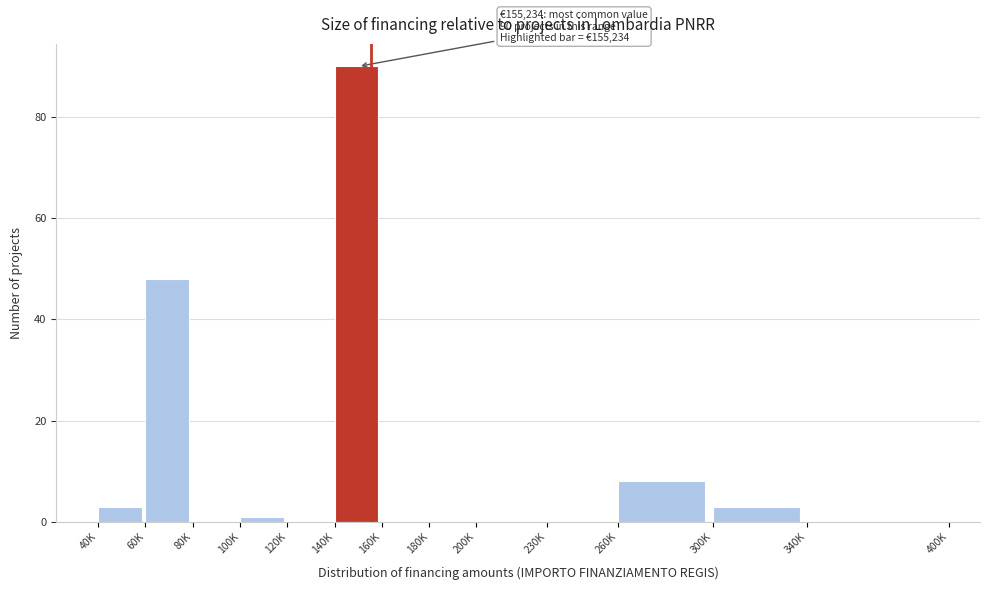

Reading left to right, transcribe all the data shown in this chart.

40K=3	60K=48	80K=0	100K=1	120K=0	140K=90	160K=0	180K=0	200K=0	230K=0	260K=8	300K=3	340K=0